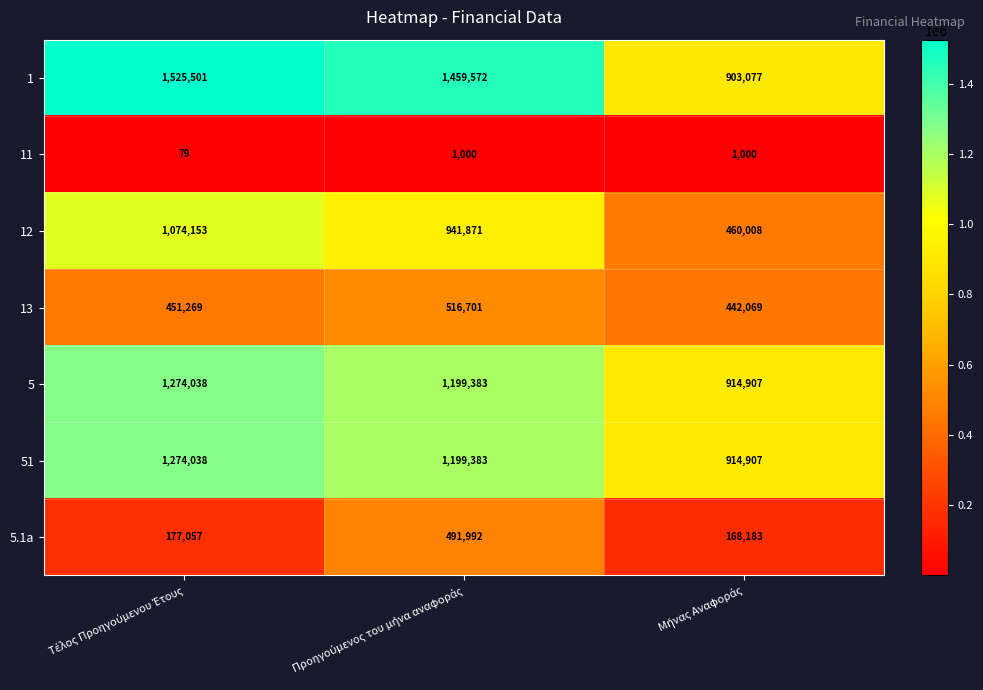

What is the difference between the second highest and minimum values in the 51 series?

284476